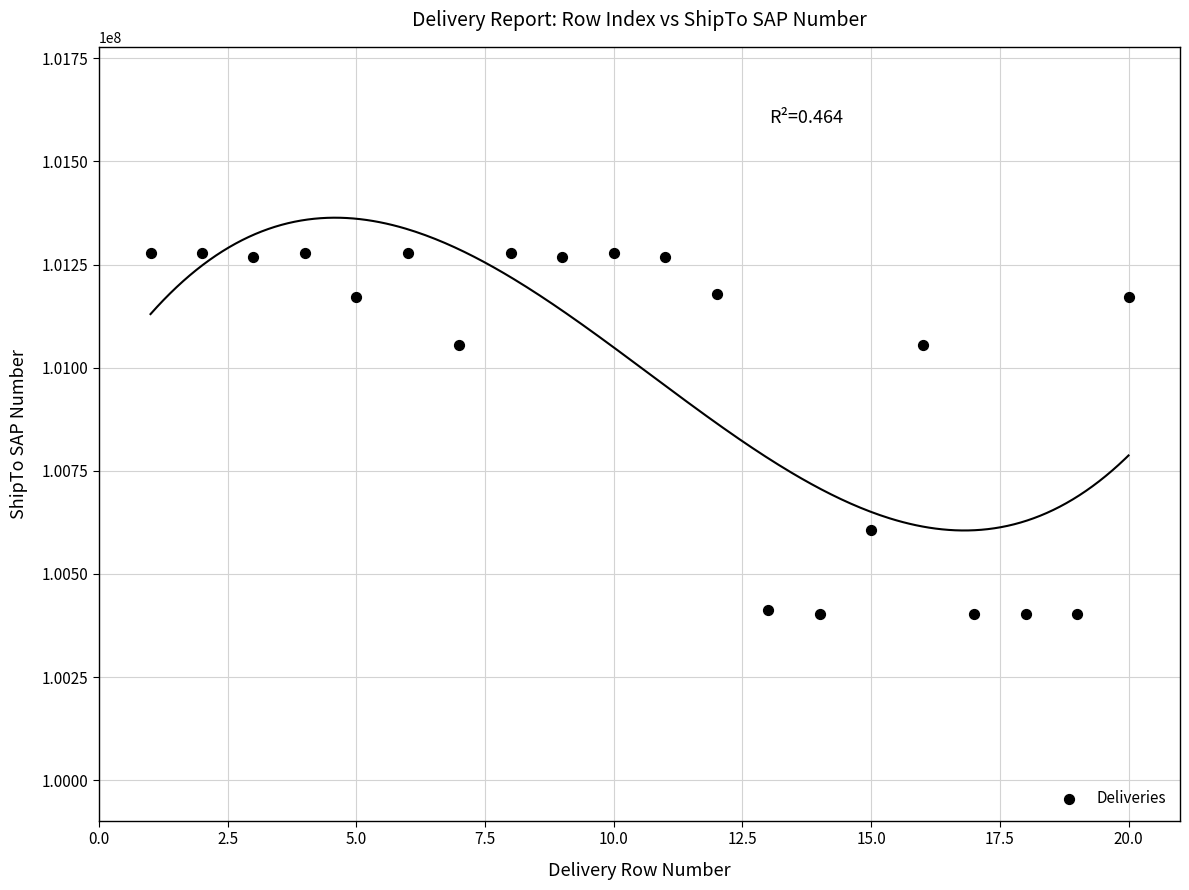

What is the range of X values (max minus min)?

19